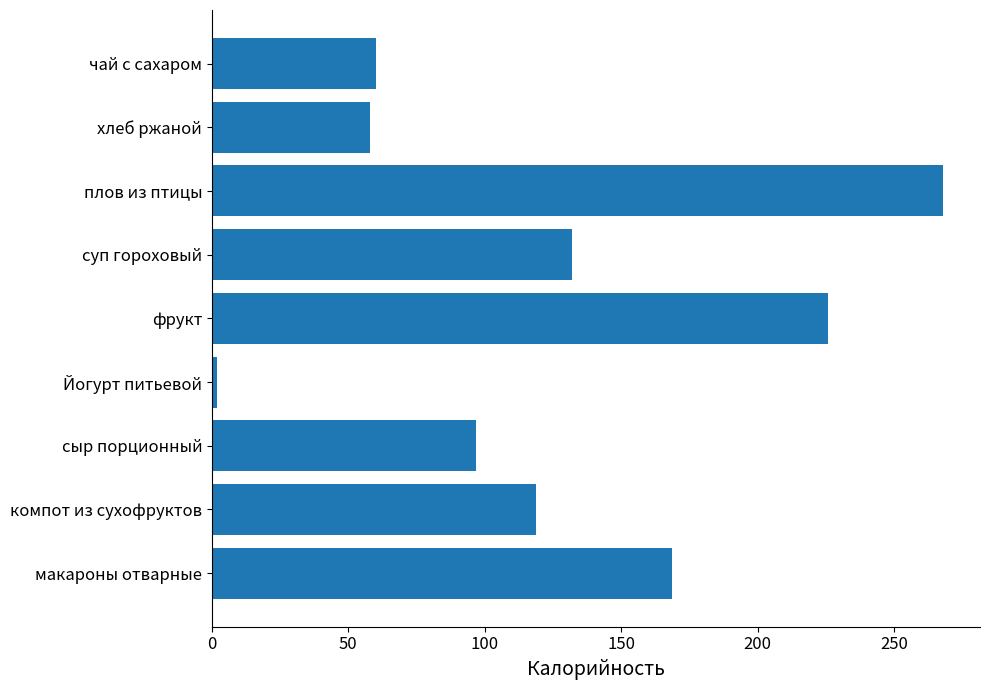

Which label corresponds to the largest value in the chart?

плов из птицы